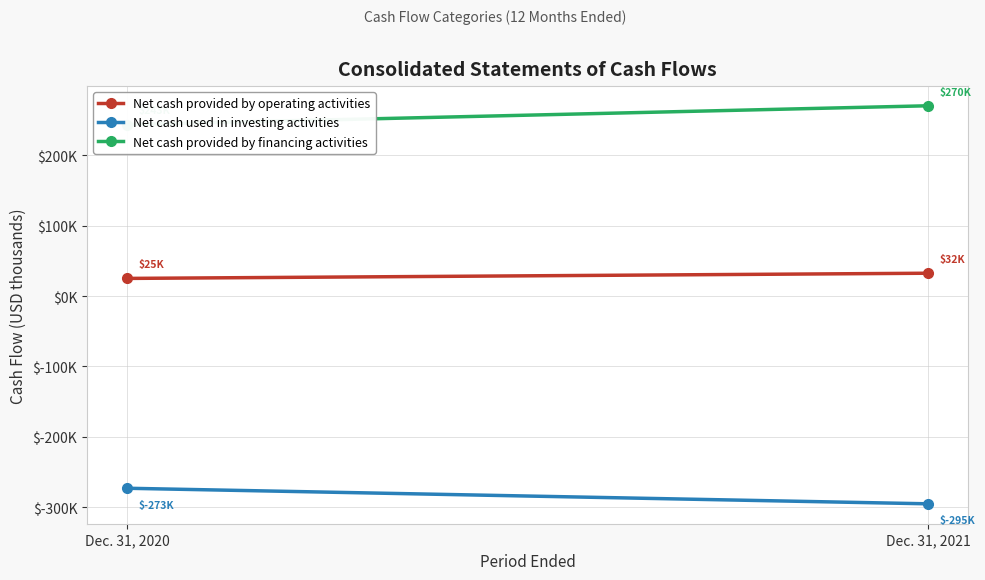

Between Dec. 31, 2020 and Dec. 31, 2021, which series saw the biggest shift?

Net cash provided by financing activities